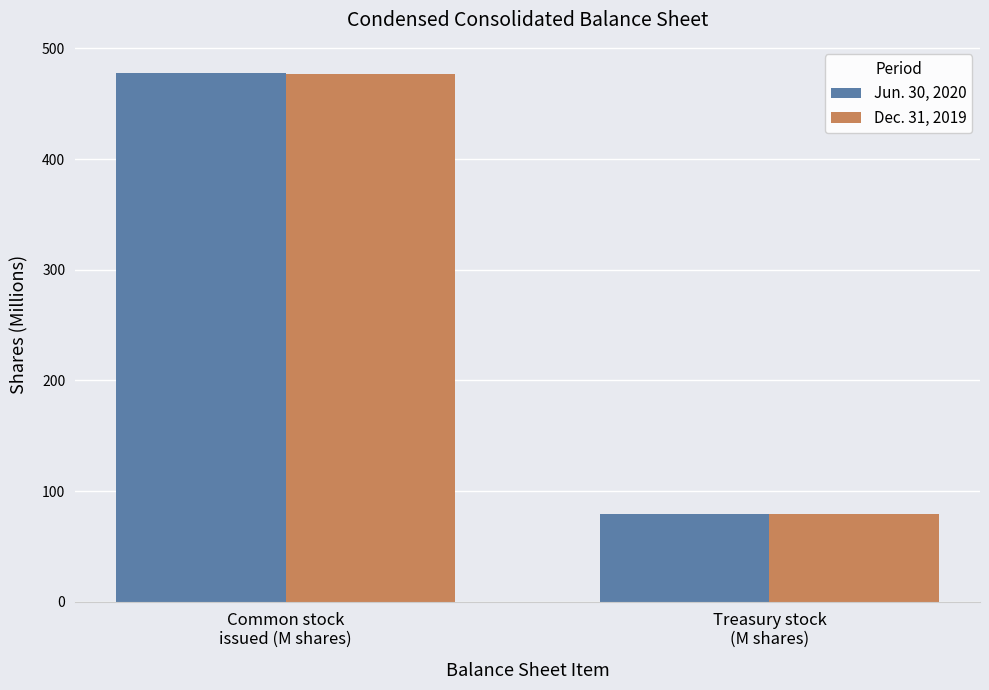

What is the difference between the maximum and minimum values in the Jun. 30, 2020 series?

398.6